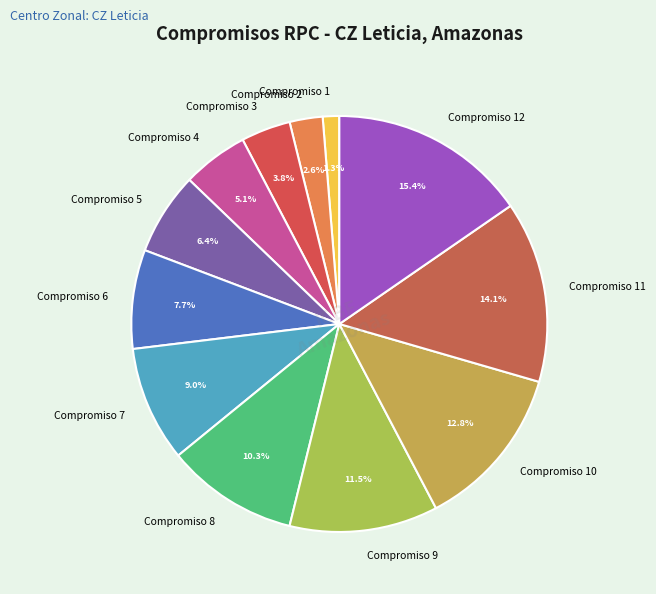

What percentage is the Compromiso 4 slice, to the nearest percent?

5%